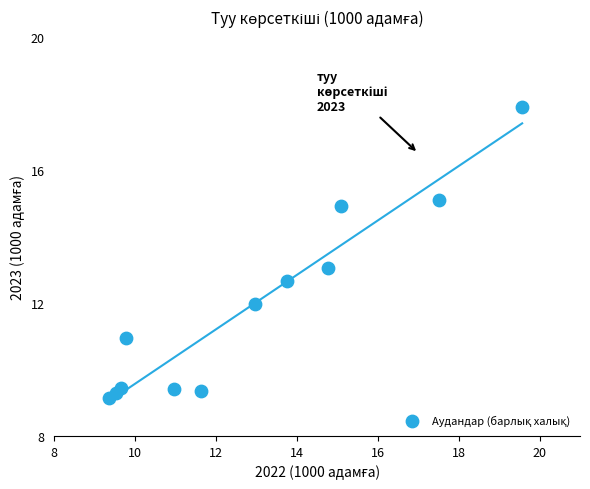

What is the average Y value?

11.9